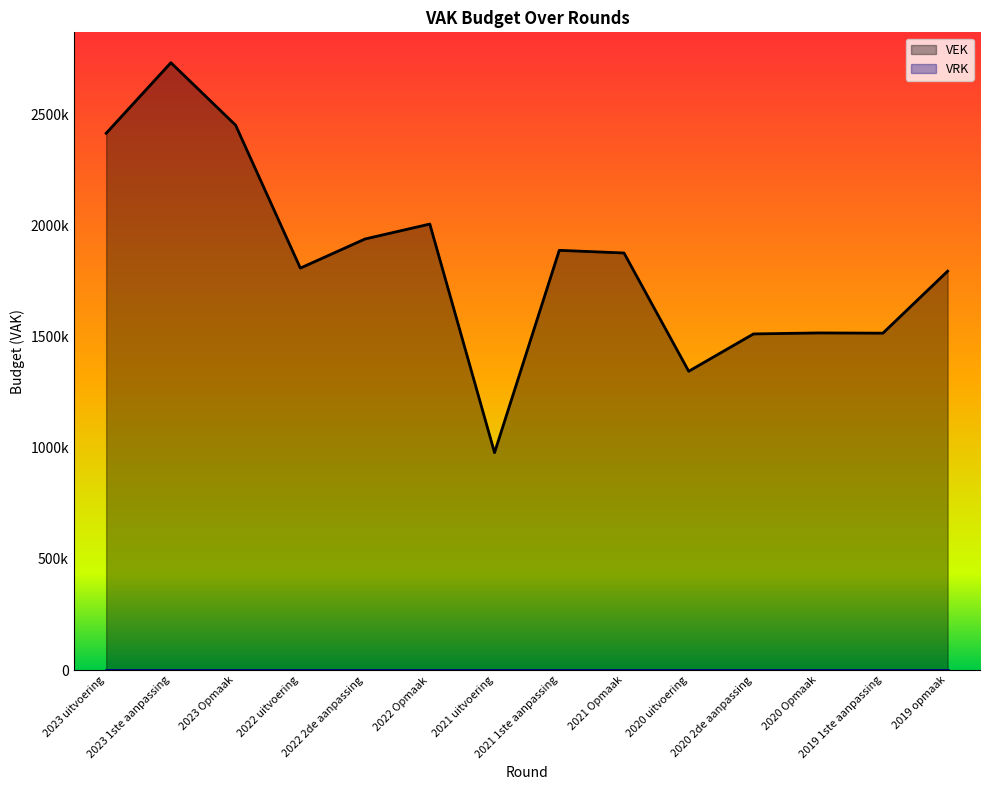

Which label corresponds to the smallest value in the chart?

2021 uitvoering